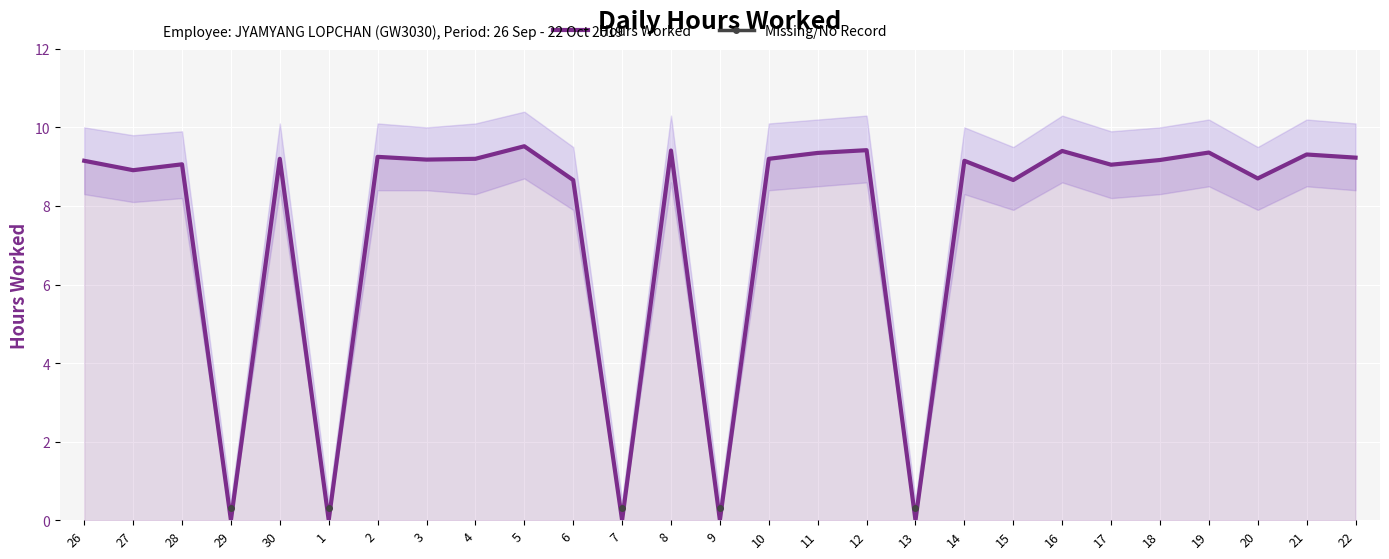

True or false: Hours Worked and Missing/No Record intersect in this chart.

False